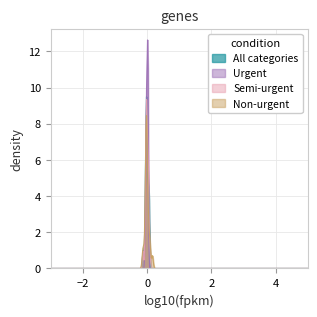

Is it true that Semi-urgent equals 156 at Gosford?

False